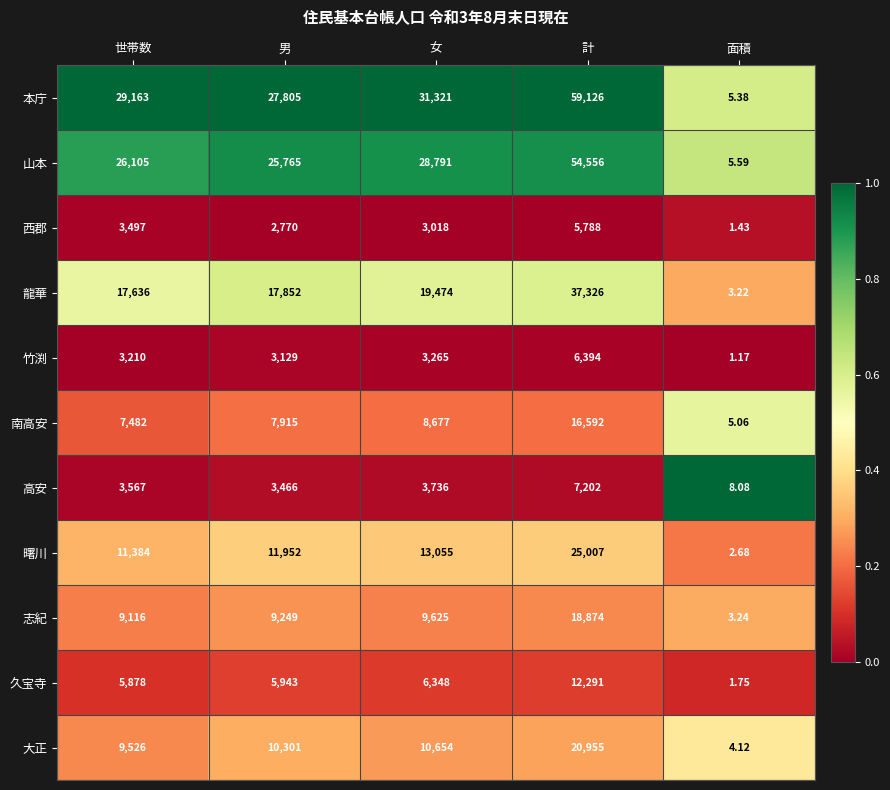

At which category is the sum across all series the highest?

計